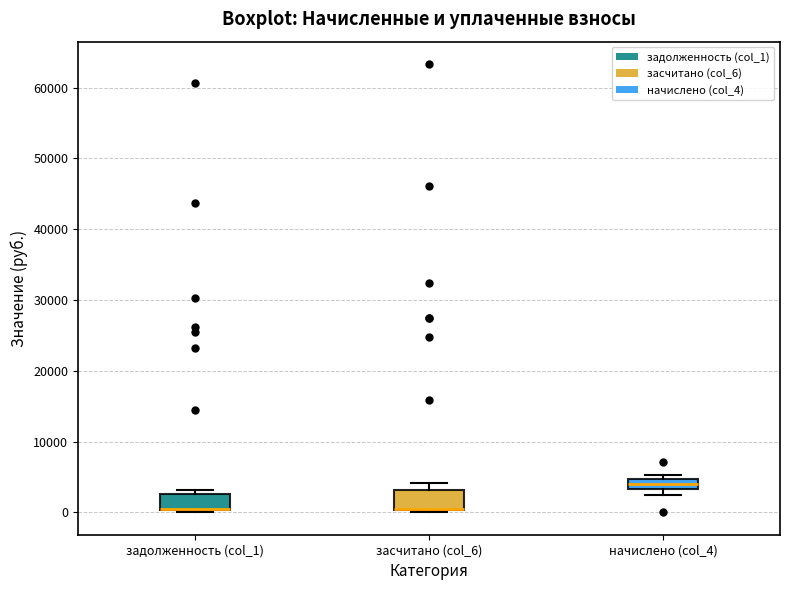

Where is the lower edge of the box for задолженность (col_1) on the y-axis? The values are not printed on the chart, so give them approximately, as read against the axis.

0